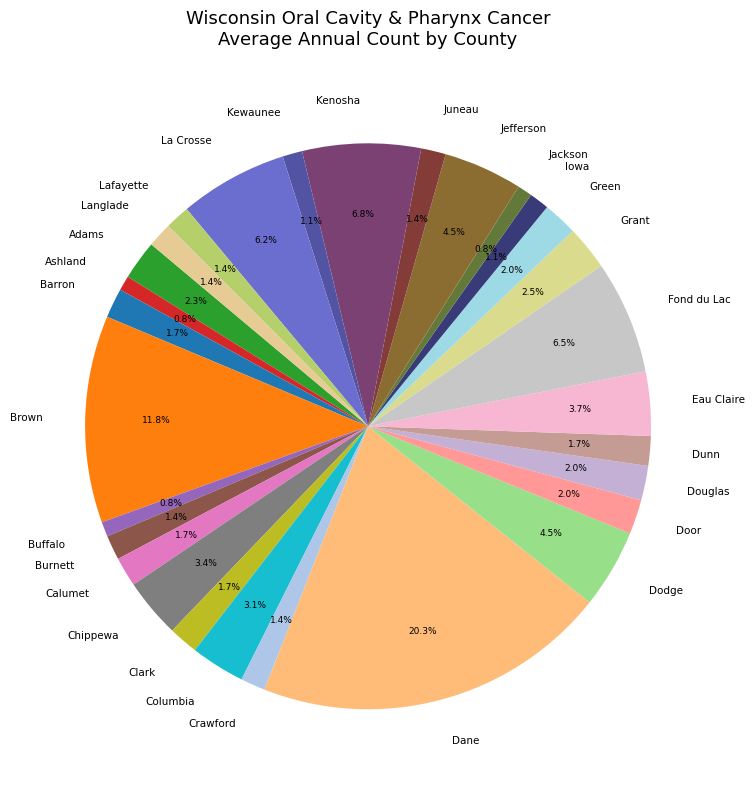

What is the ratio of the value at Douglas to the value at Burnett?

1.4